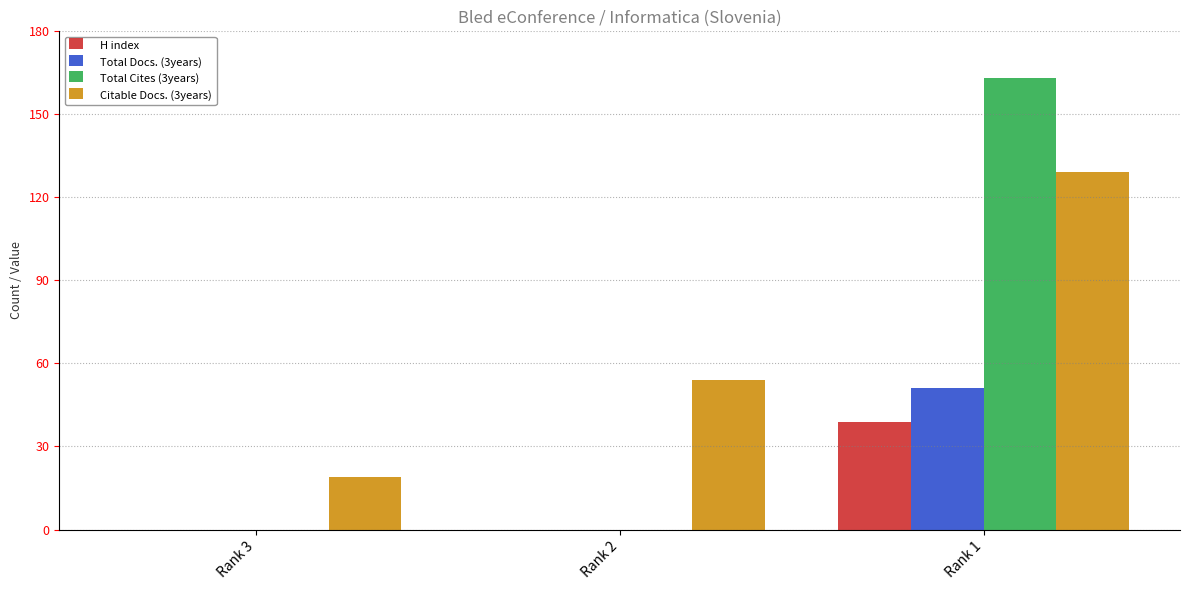

Which series has the largest total across all categories?

Citable Docs. (3years)